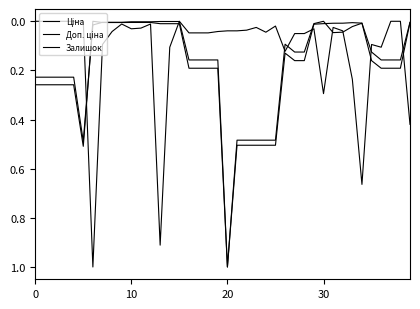

How many intersections are there between Доп. ціна and Залишок?

9